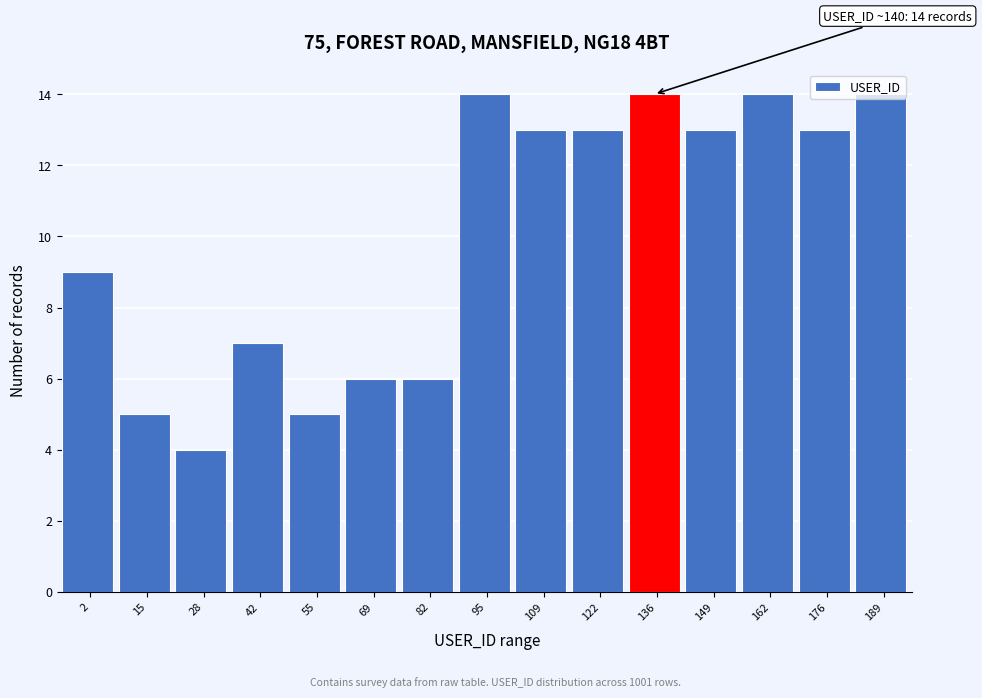

What is the minimum value shown in the chart?

4